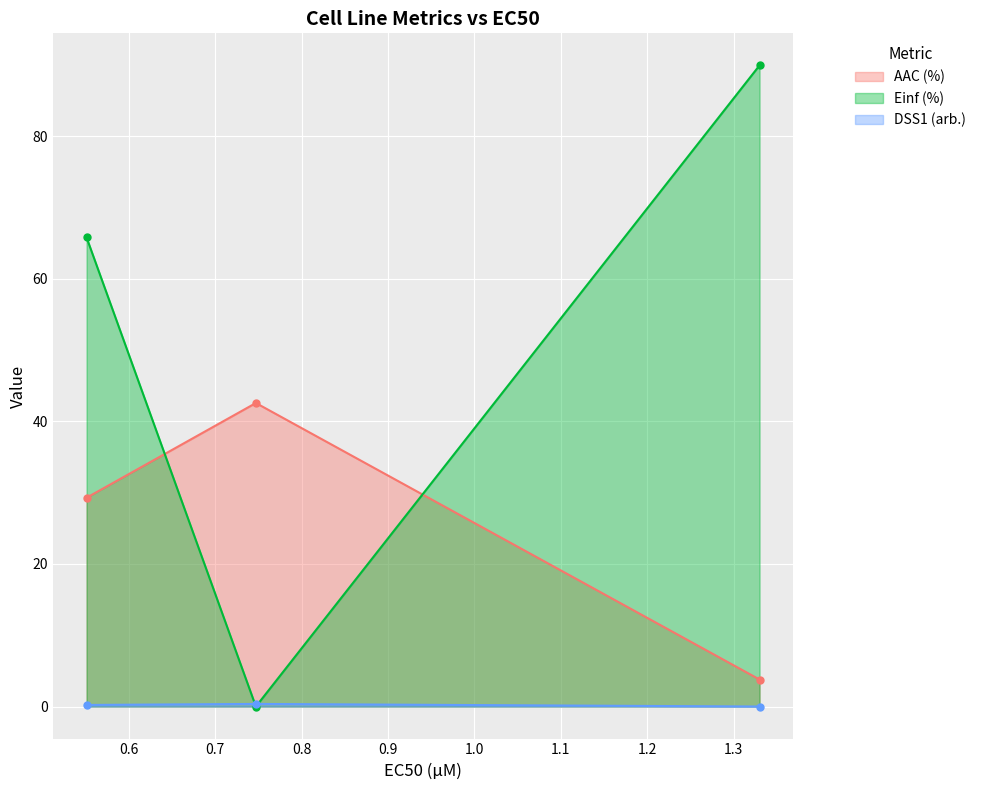

What is the maximum value shown in the chart?

89.9